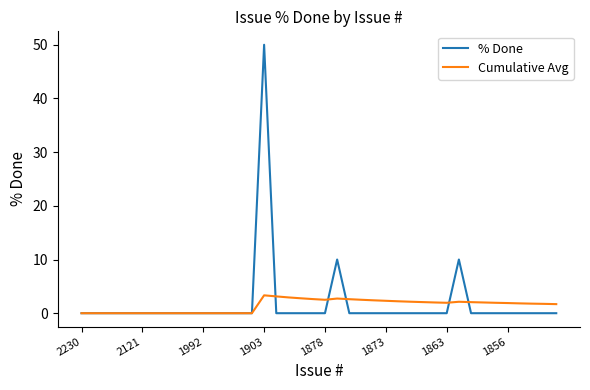

List the series in order of their peak value, highest first.

% Done, Cumulative Avg